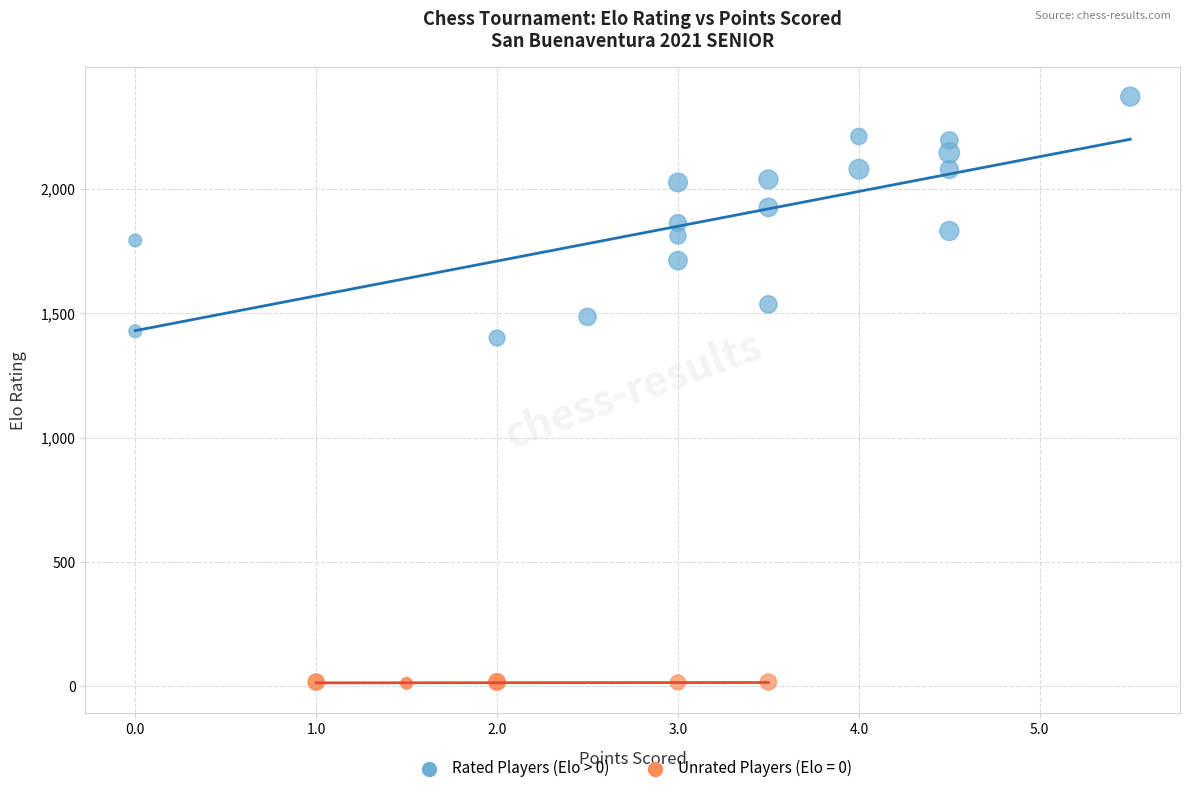

Which series has the largest Y range (max minus min)?

Rated Players (Elo > 0)